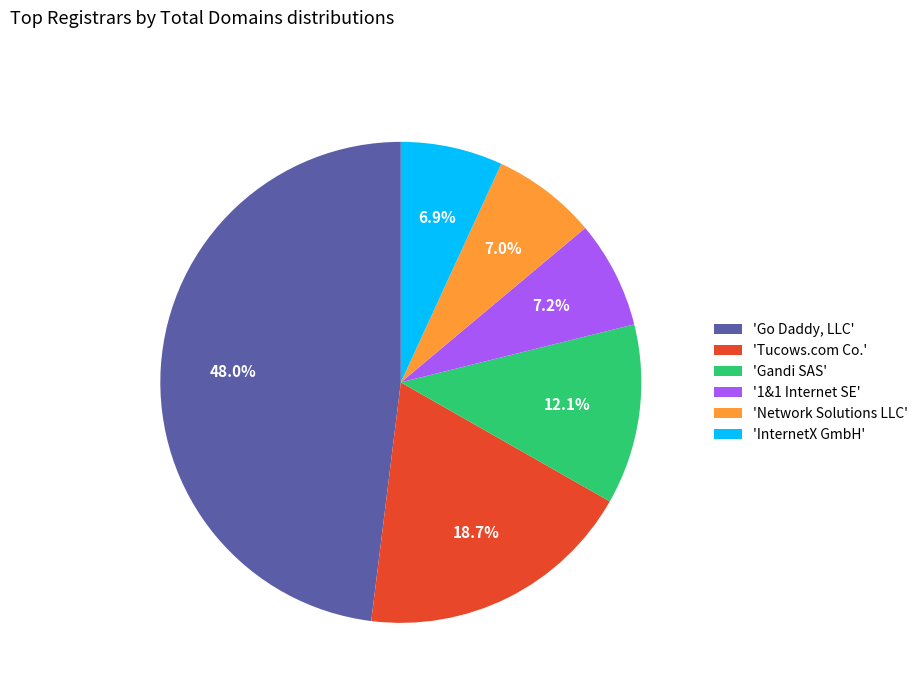

Is there any slice that represents more than half of the pie?

No